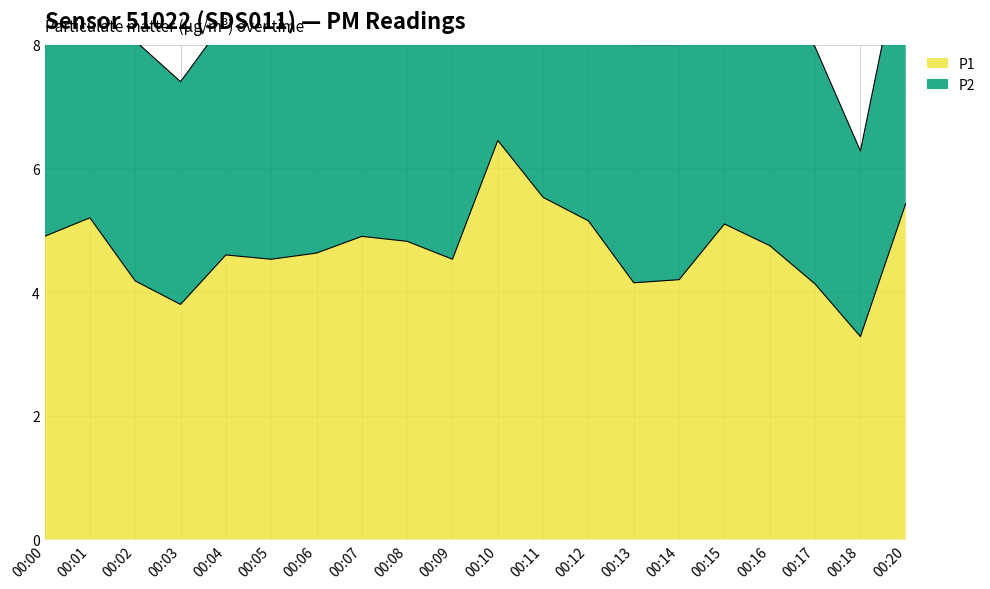

The chart shows a value of 6.7 at 00:04. True or false?

False